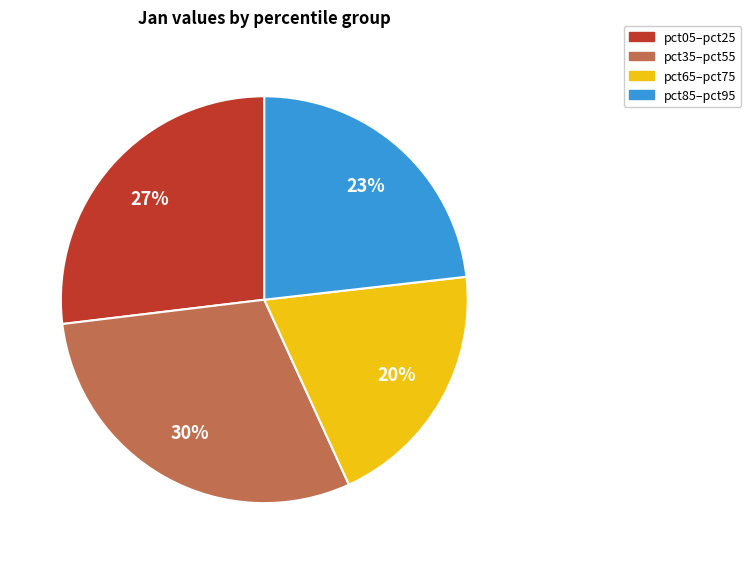

To the nearest percent, what is the average slice percentage?

25%